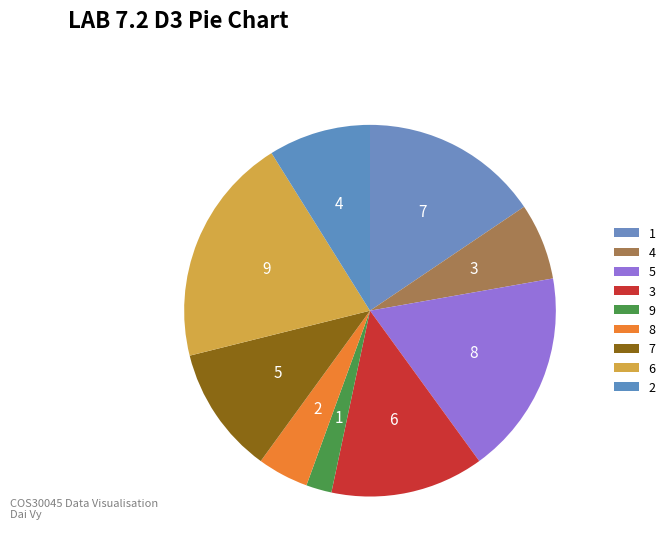

To the nearest percent, what is the average slice percentage?

11%